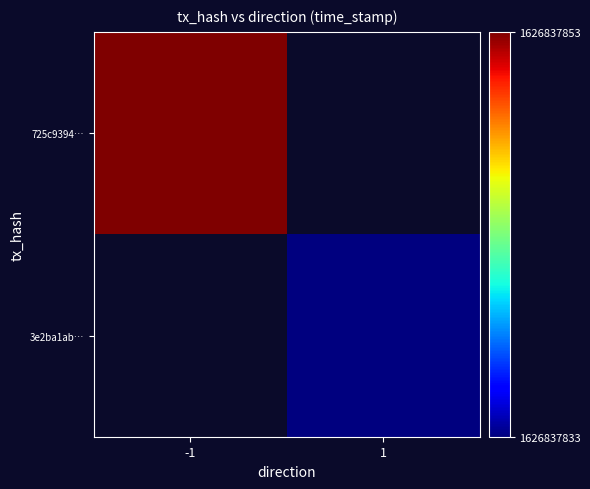

Rank the series by their maximum value, from highest to lowest.

725c93941446909fc22fcad4c6ec6568514a68d, 3e2ba1ab54fd027c25e6b5a00c079a9f1e34330